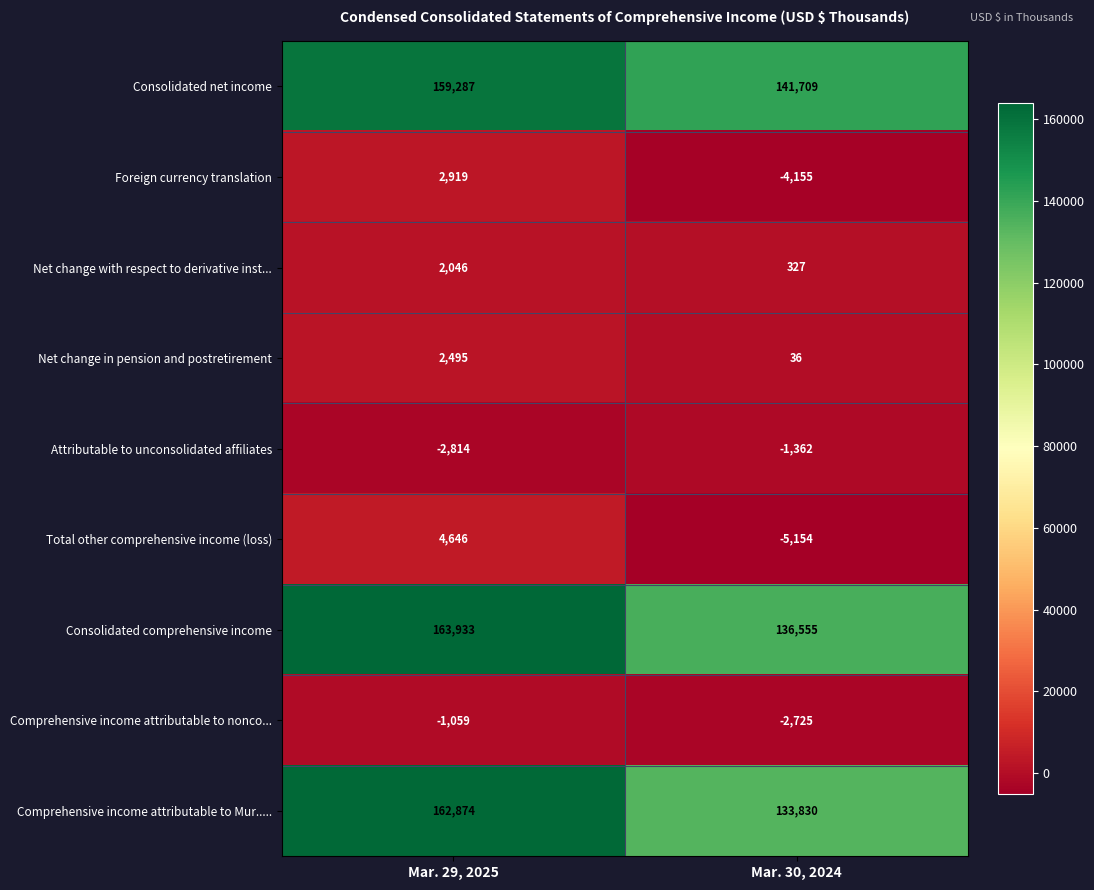

Which series has the largest total across all categories?

Consolidated net income